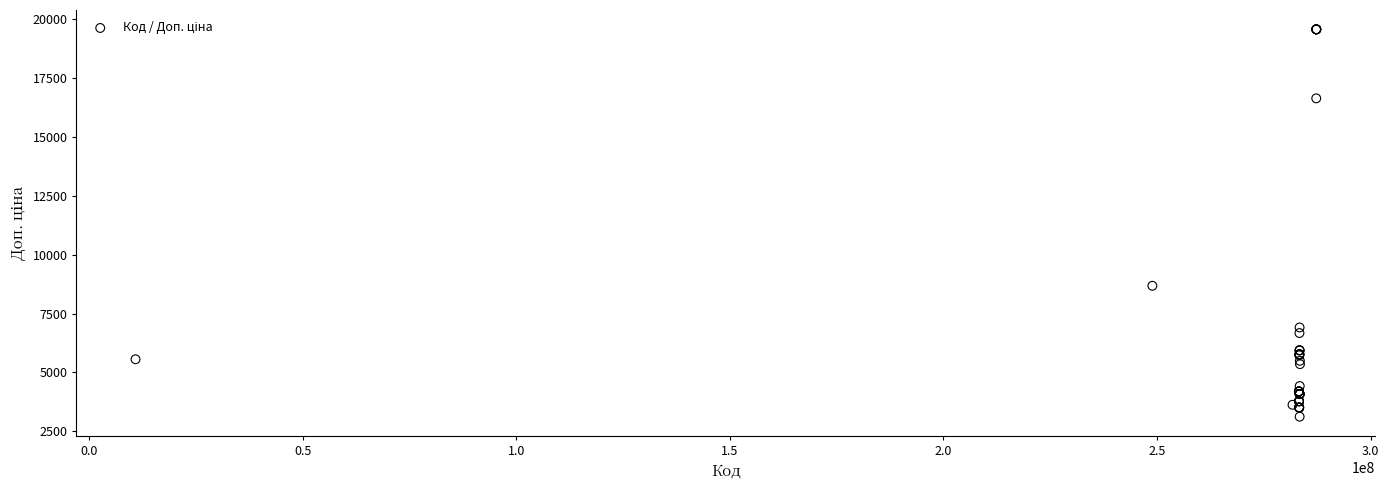

What Y value in the scatter plot is closest to 11344?

8679.5